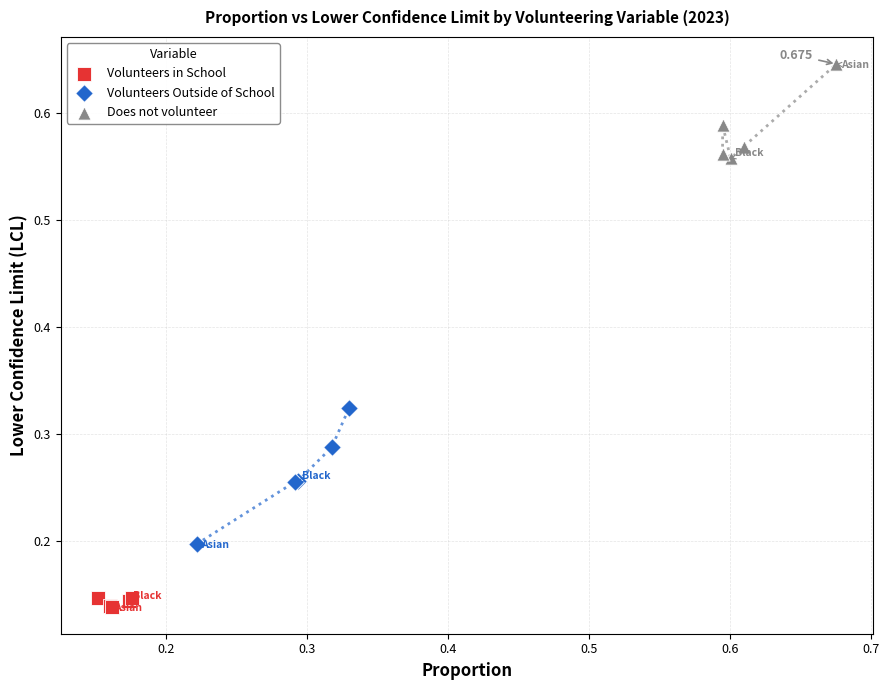

Which series reaches the maximum Y coordinate?

Does not volunteer